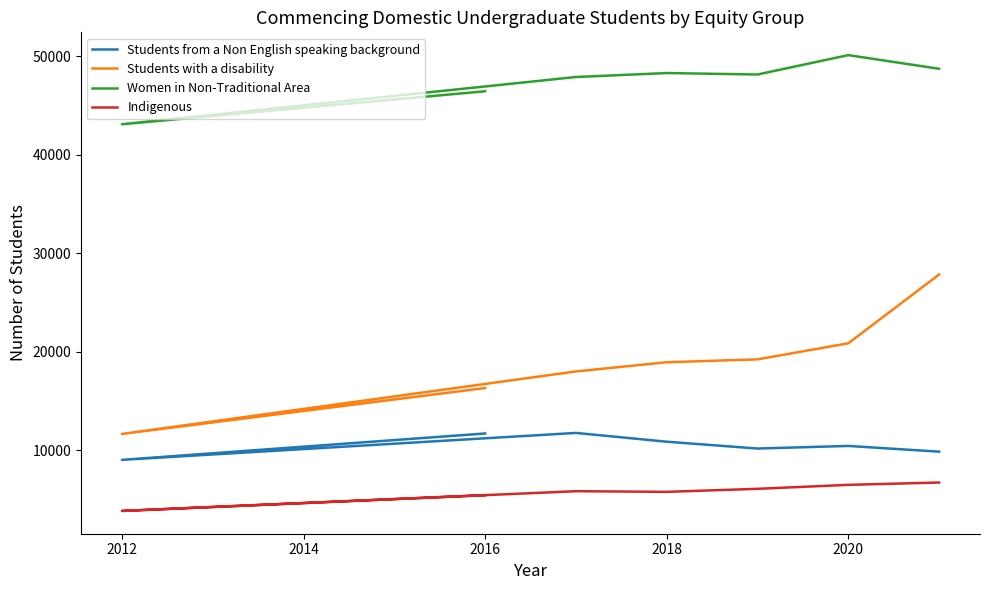

What is the difference between the maximum and minimum values in the Students from a Non English speaking background series?

2731